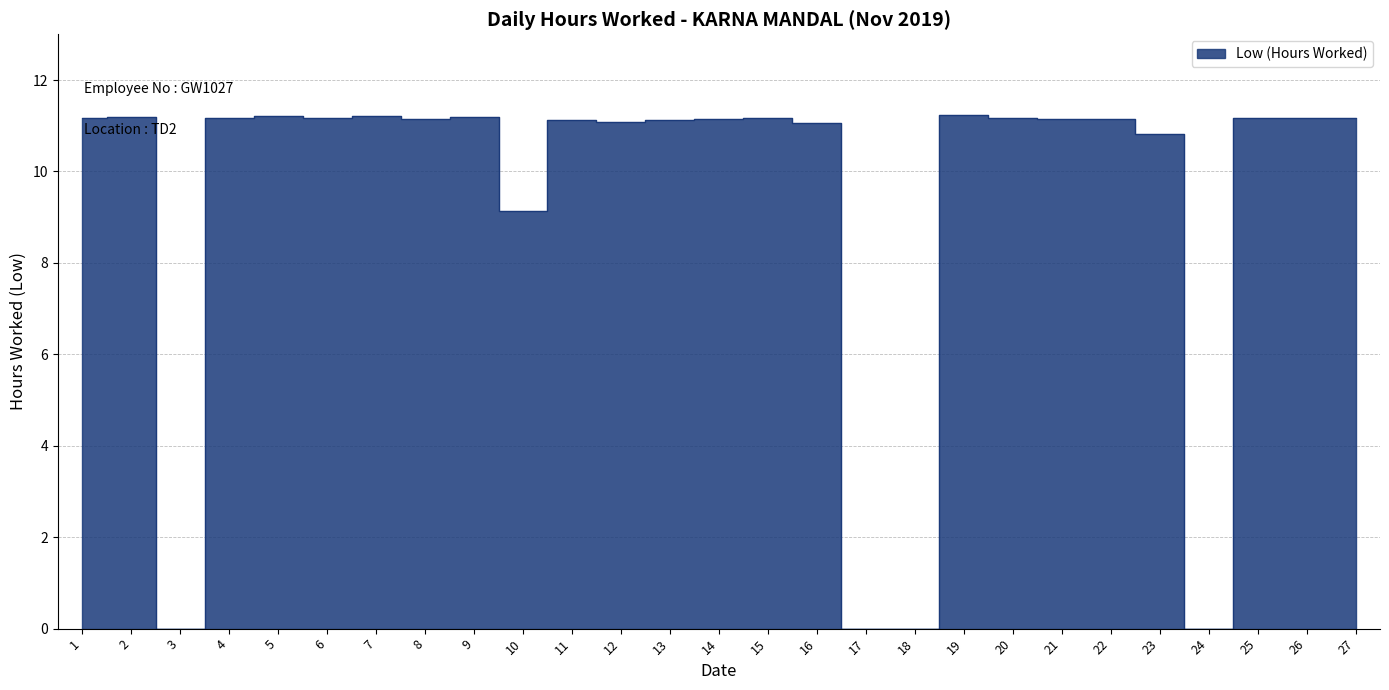

What is the difference between the values at 14 and 16?

0.1